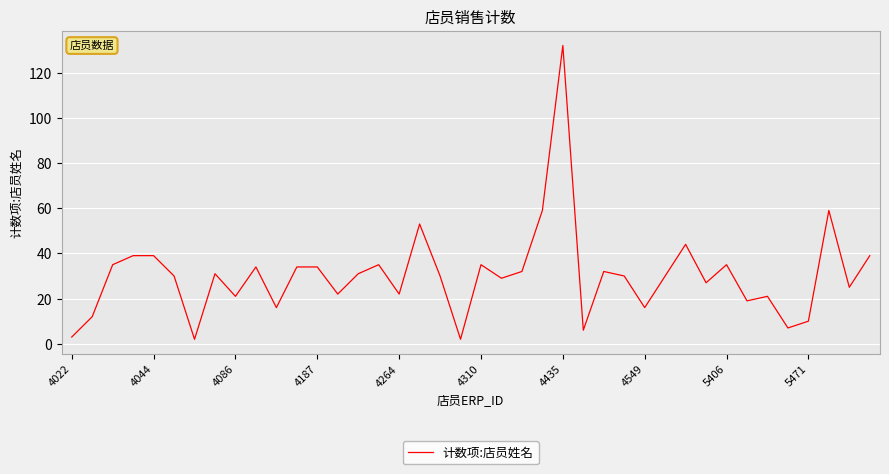

Reading right to left, list all the values displayed in this chart.

39	25	59	10	7	21	19	35	27	44	30	16	30	32	6	132	59	32	29	35	2	30	53	22	35	31	22	34	34	16	34	21	31	2	30	39	39	35	12	3